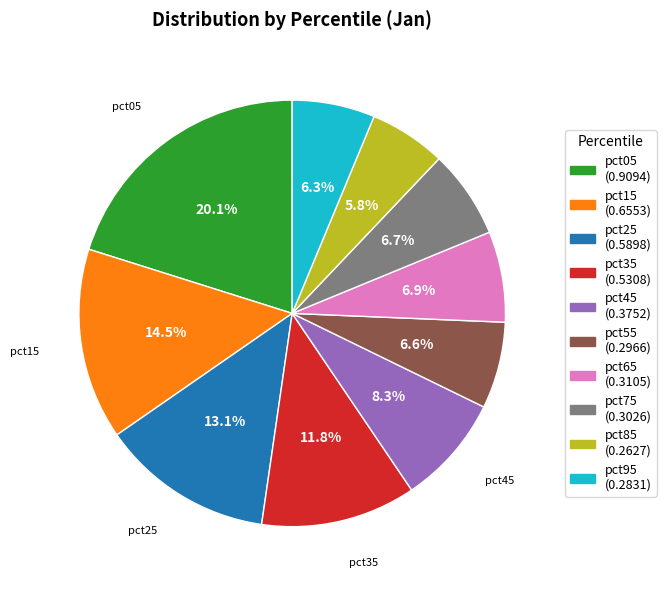

Does pct75 (0.3026) represent more than half of the total?

No